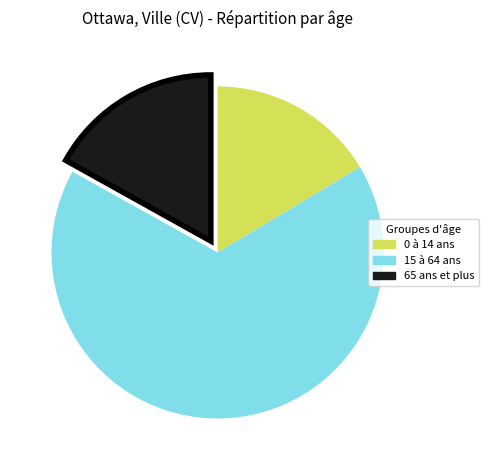

Count the number of slices in the pie.

3